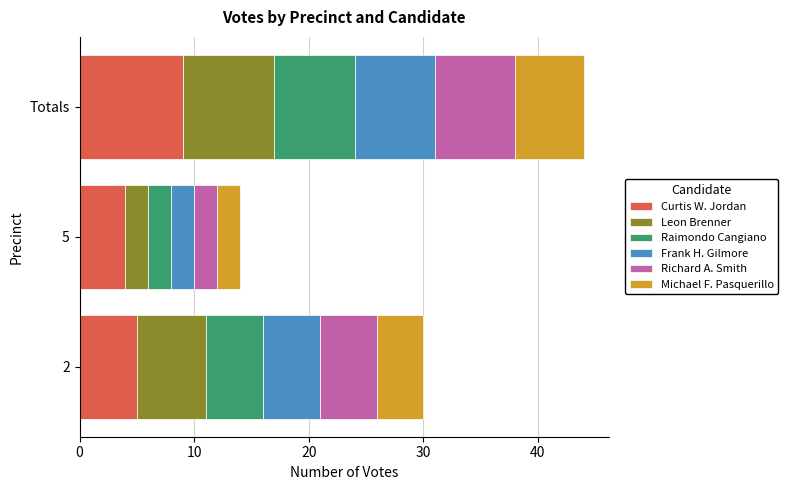

Which category has the lowest value in the Curtis W. Jordan series?

5